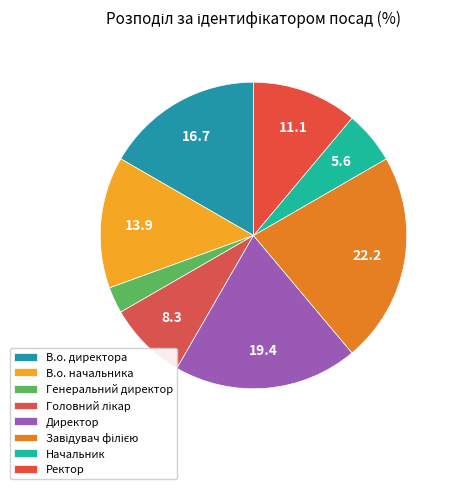

What is the smallest slice in the pie chart?

Генеральний директор